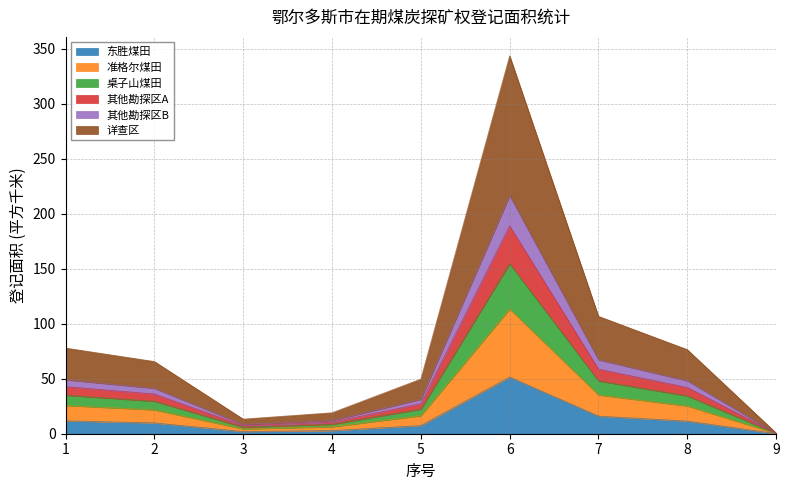

The 东胜煤田 series shows 0.1 at 9. True or false?

True